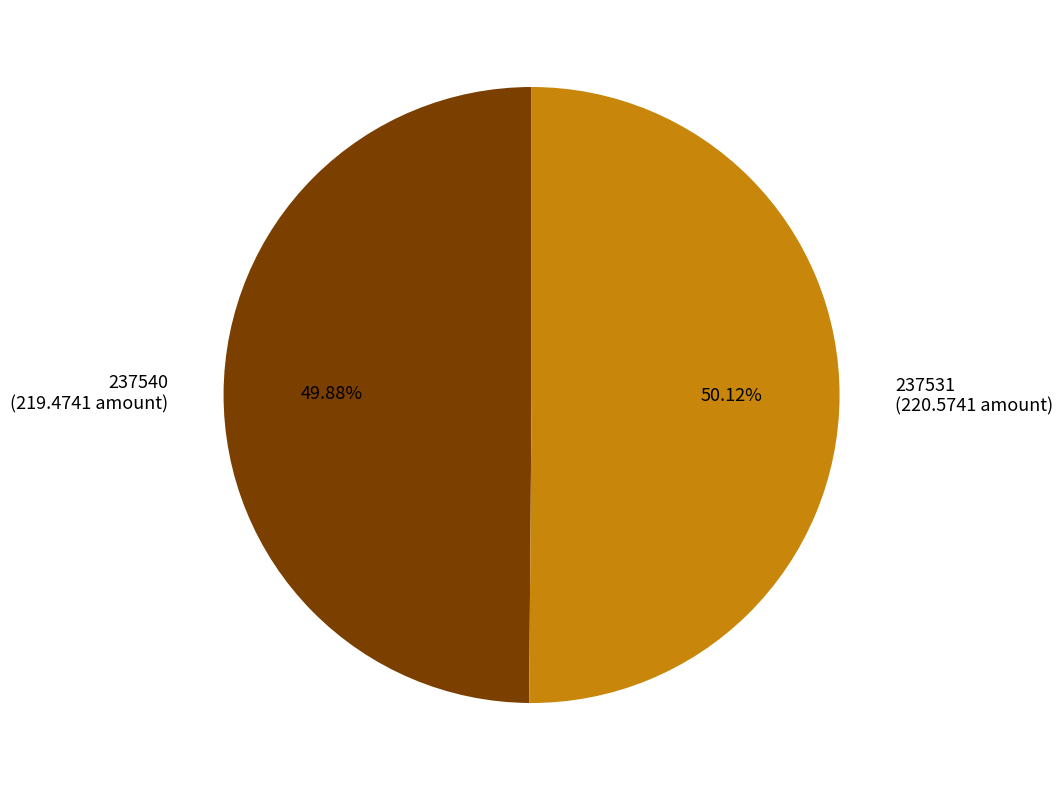

Is the sum of 237540 (219.4741 amount) and 237531 (220.5741 amount) greater than half?

Yes